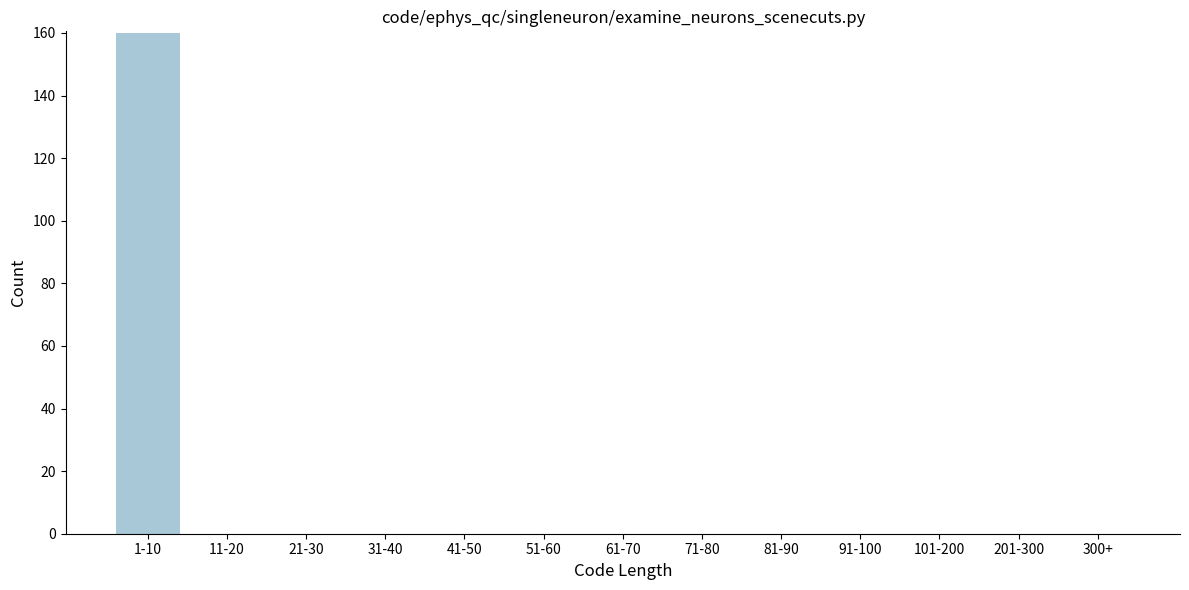

Reading right to left, extract all data points from this chart.

300+=0	201-300=0	101-200=0	91-100=0	81-90=0	71-80=0	61-70=0	51-60=0	41-50=0	31-40=0	21-30=0	11-20=0	1-10=160